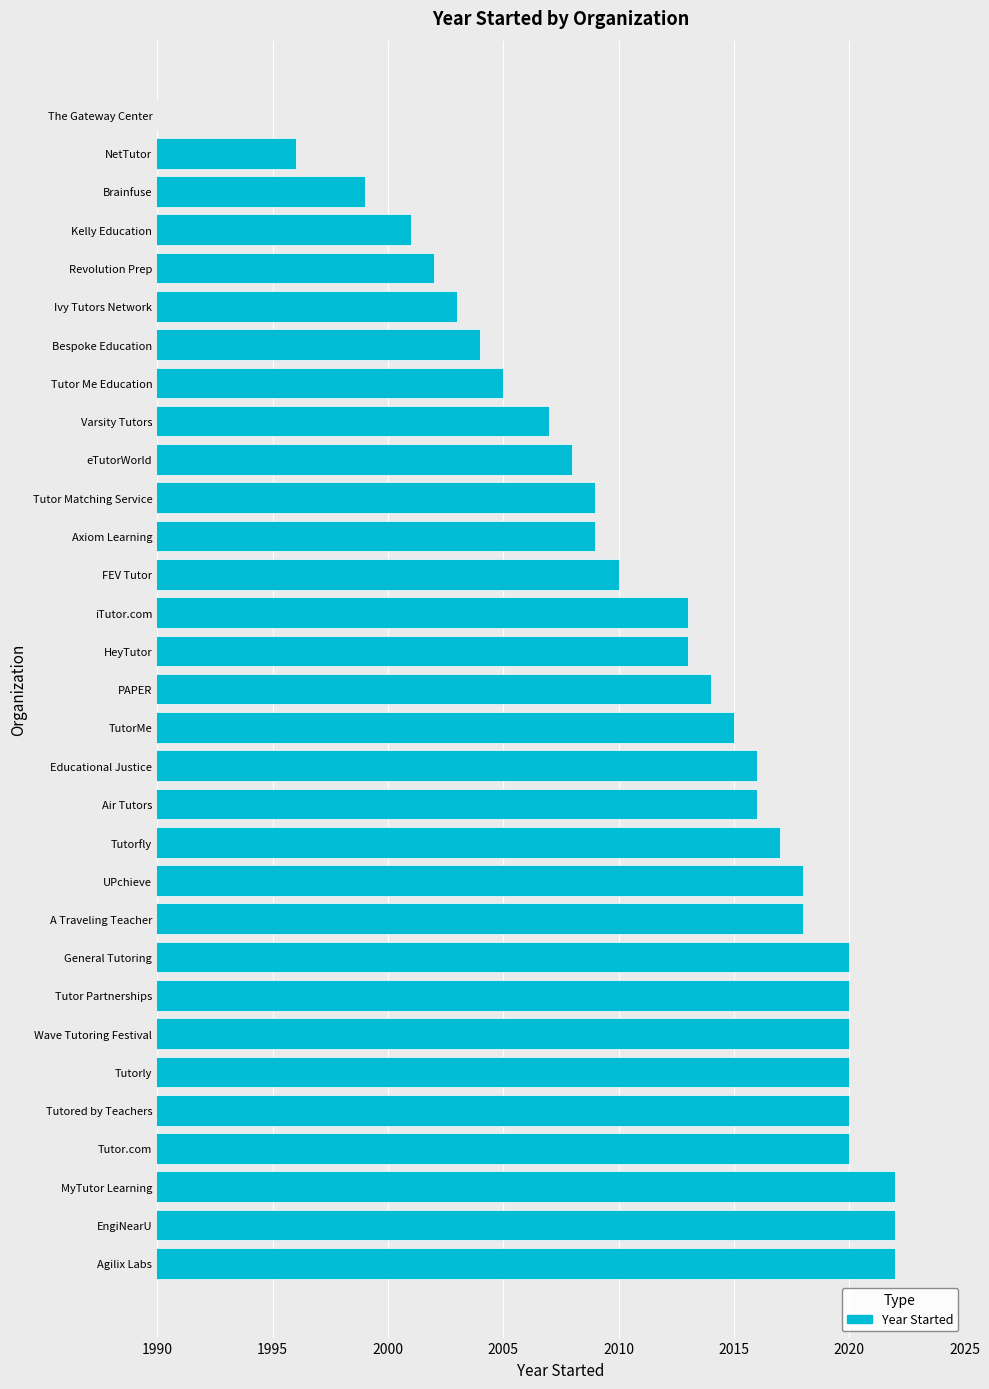

What is the change in value from General Tutoring to Ivy Tutors Network?

-17